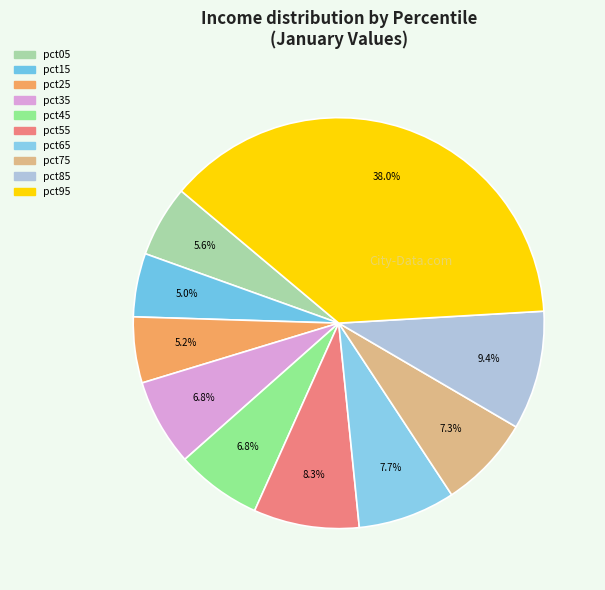

What percentage is the pct75 slice, to the nearest percent?

7%